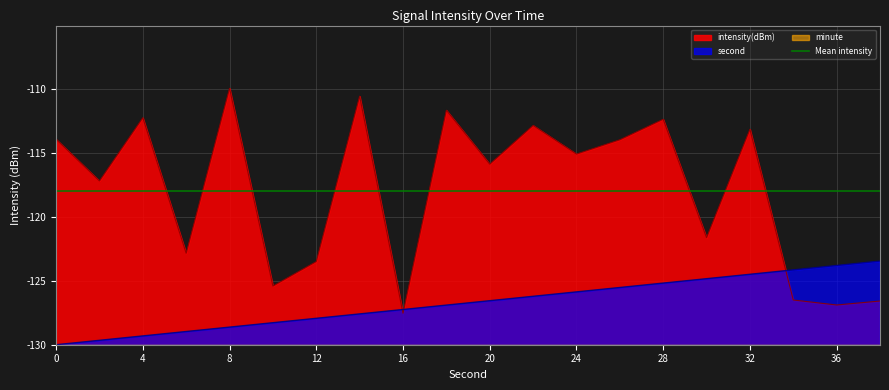

Is it true that second equals -130.0 at 0?

True